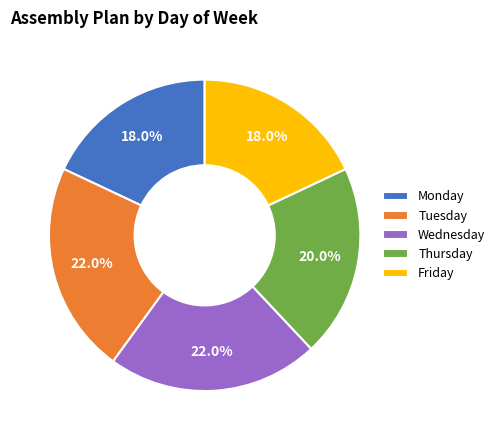

Between Wednesday and Monday, which is larger?

Wednesday